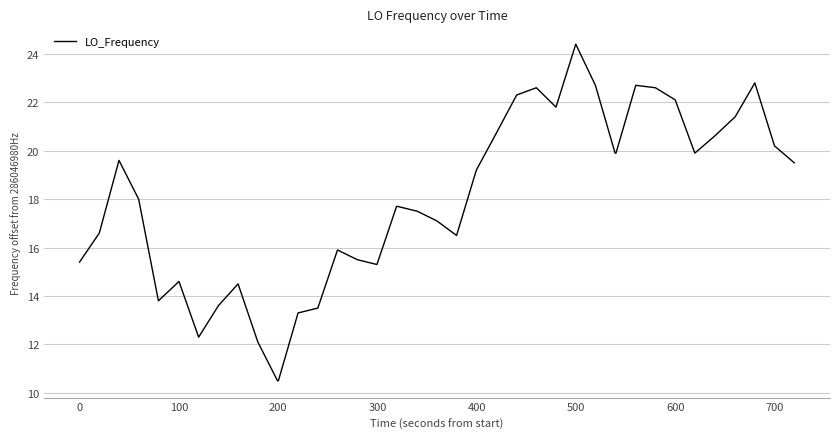

What is the difference between the maximum and minimum values?

13.9